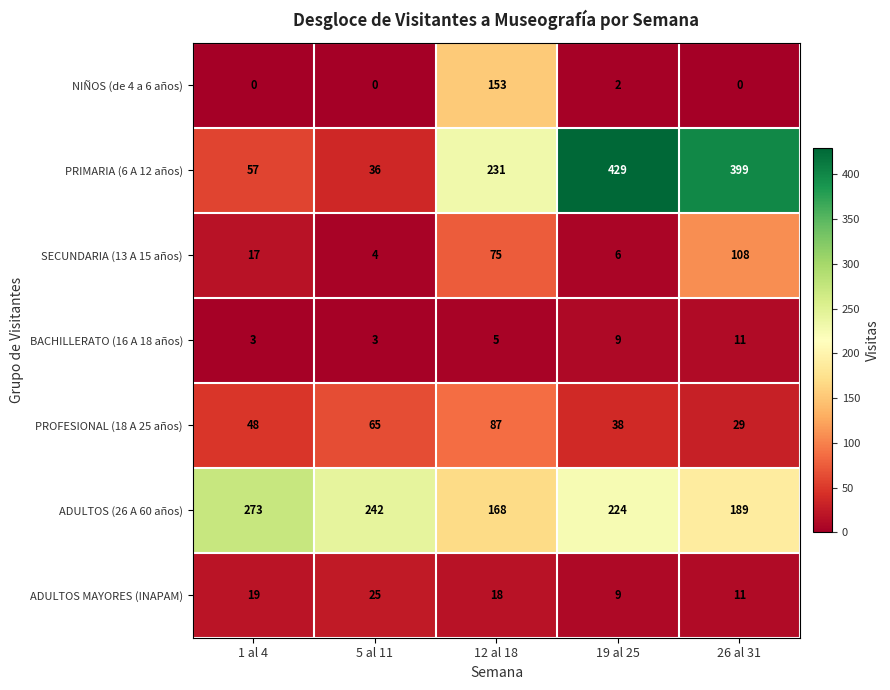

Which series changed the most between 19 al 25 and 26 al 31?

SECUNDARIA (13 A 15 años)